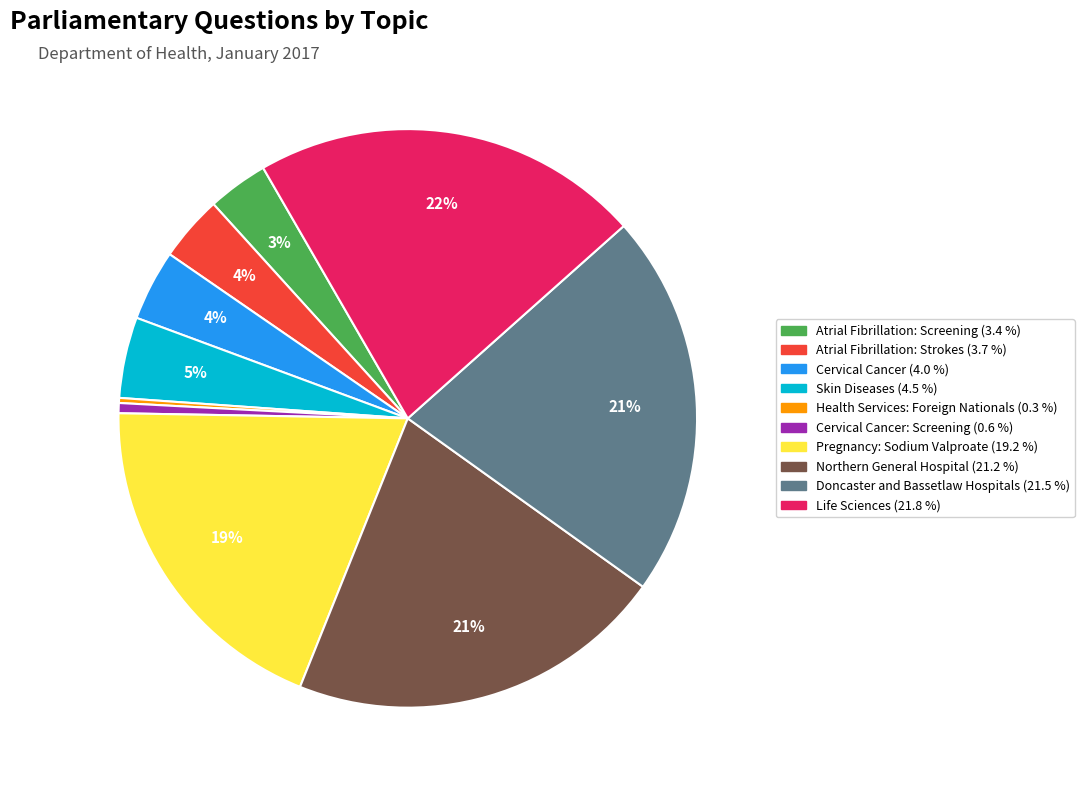

To the nearest percent, what is the average slice percentage?

10%